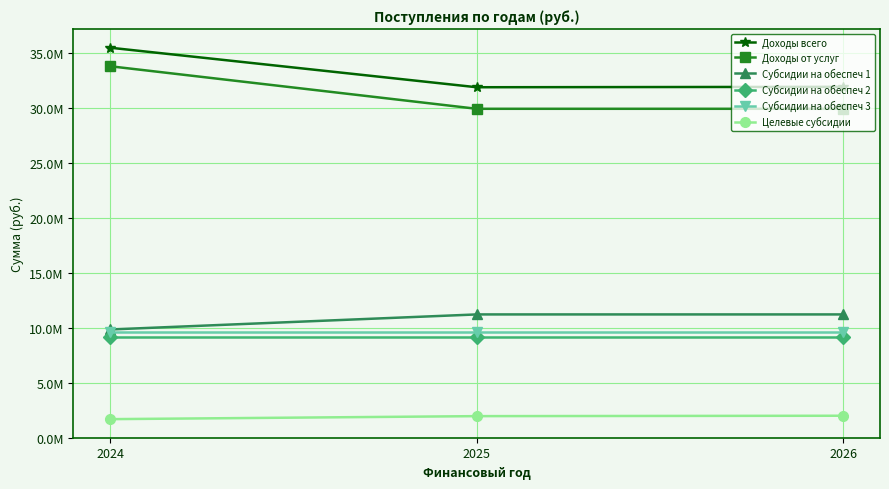

Reading left to right, transcribe all the data shown in this chart.

Доходы всего: 2024=35462548	2025=31867100	2026=31903400
Доходы от услуг: 2024=33776548	2025=29907200	2026=29907200
Субсидии на обеспеч 1: 2024=9839348	2025=11209000	2026=11209000
Субсидии на обеспеч 2: 2024=9126500	2025=9126500	2026=9126500
Субсидии на обеспеч 3: 2024=9571700	2025=9571700	2026=9571700
Целевые субсидии: 2024=1686000	2025=1959900	2026=1996200